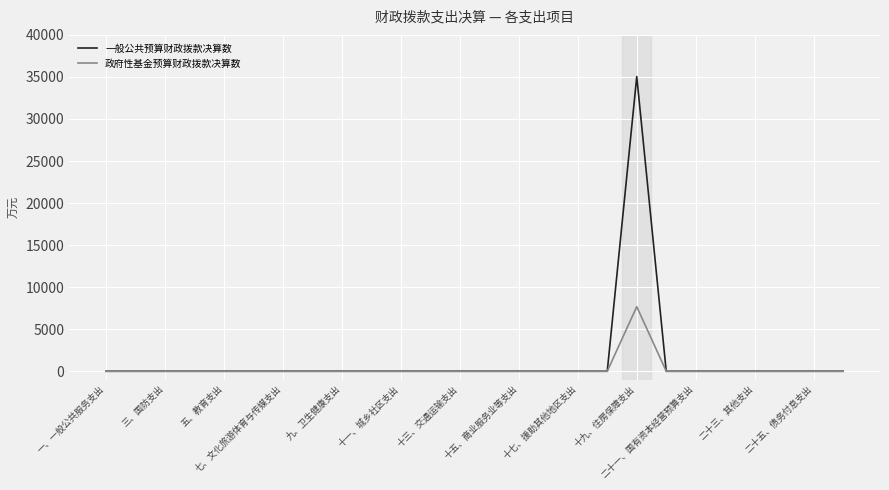

What is the maximum value for 一般公共预算财政拨款决算数?

35042.6